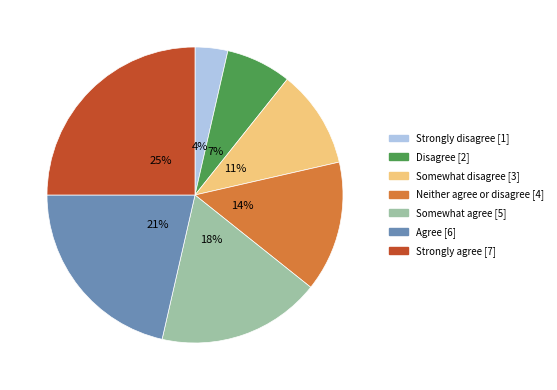

Which category has the biggest portion of the pie?

Strongly agree